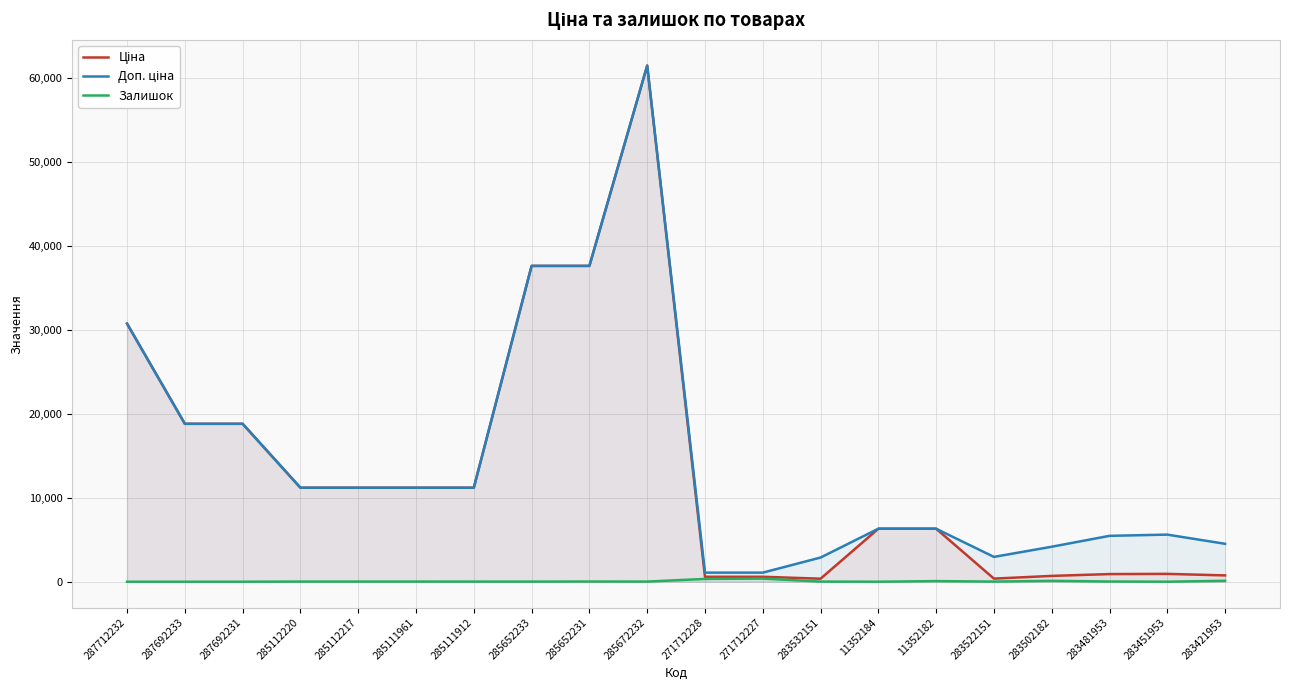

Which series has the widest spread of values?

Ціна